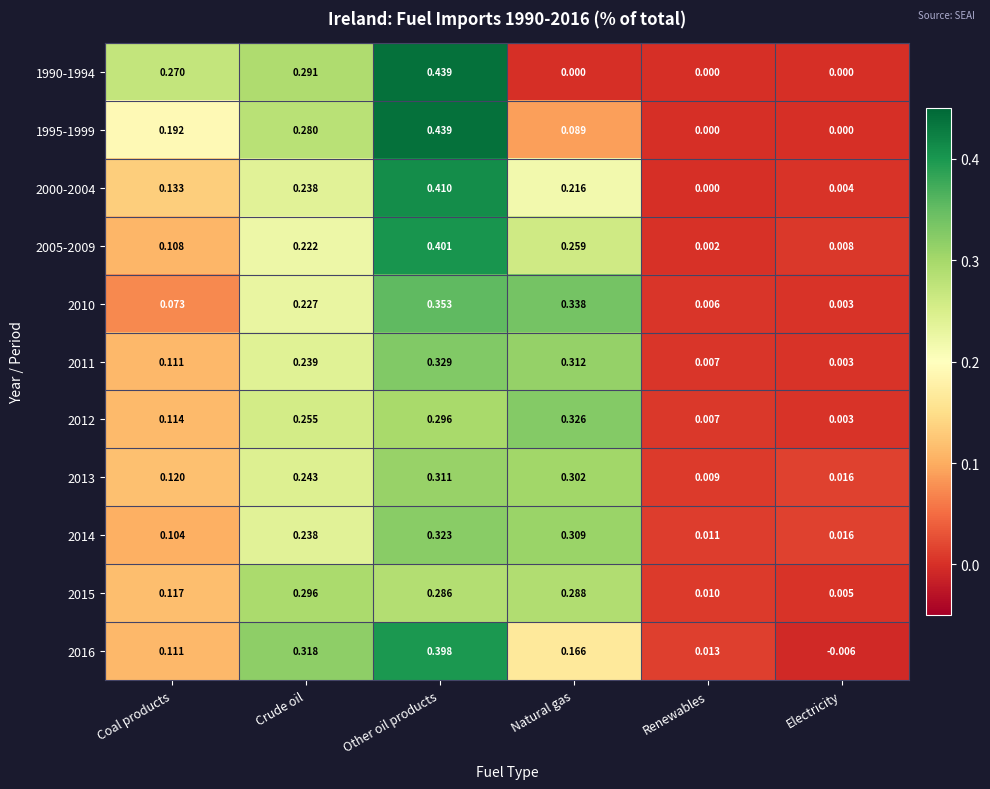

At which category is the sum across all series the highest?

Other oil products